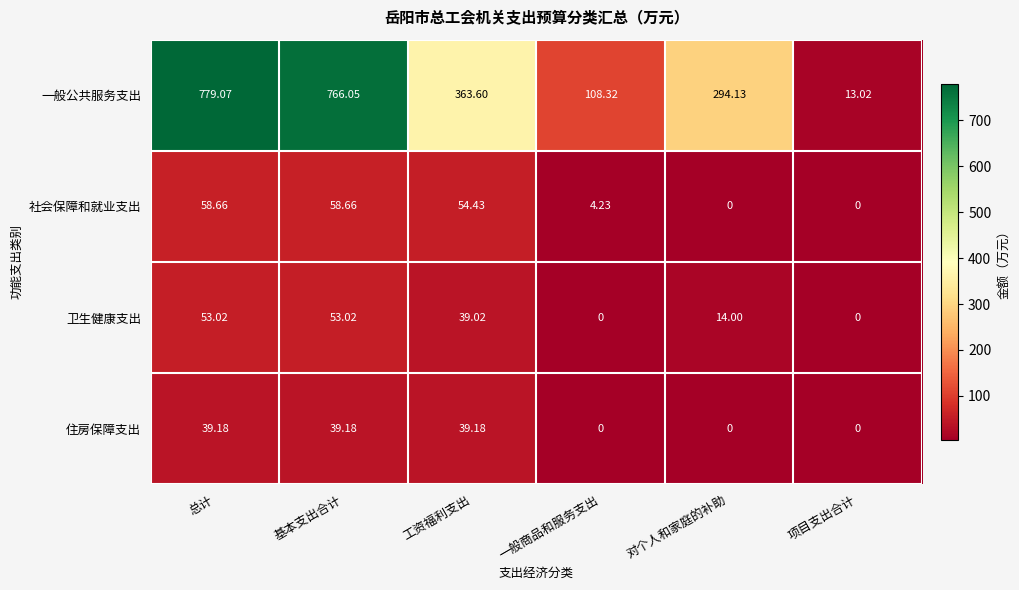

At which category is the sum across all series the highest?

总计